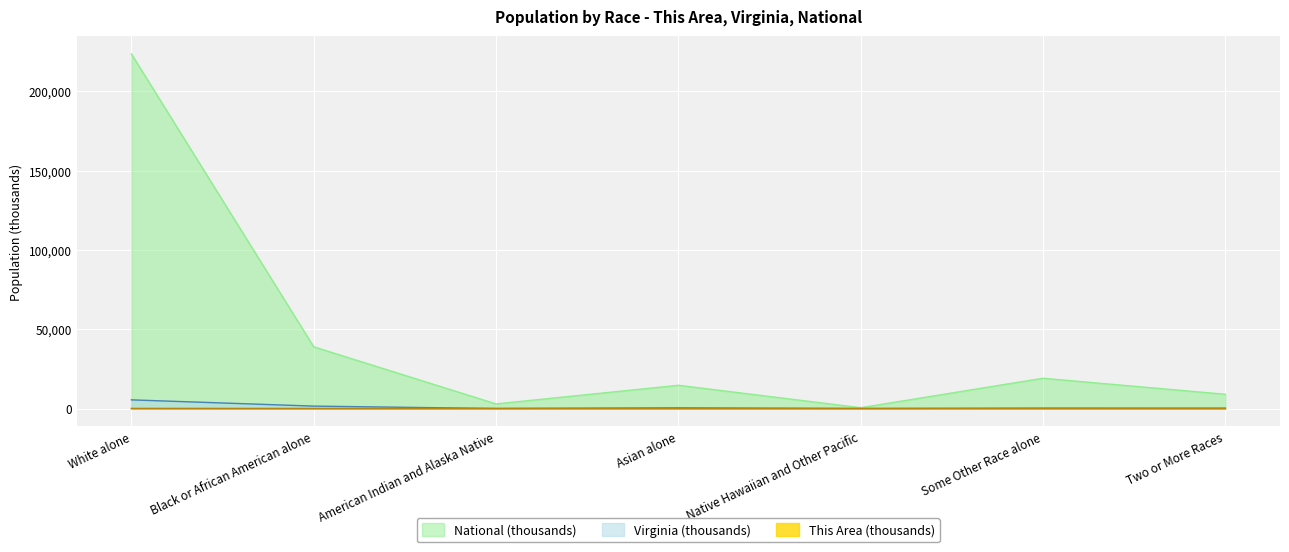

What is the value of the This Area point at the 7th from the left?

1.7